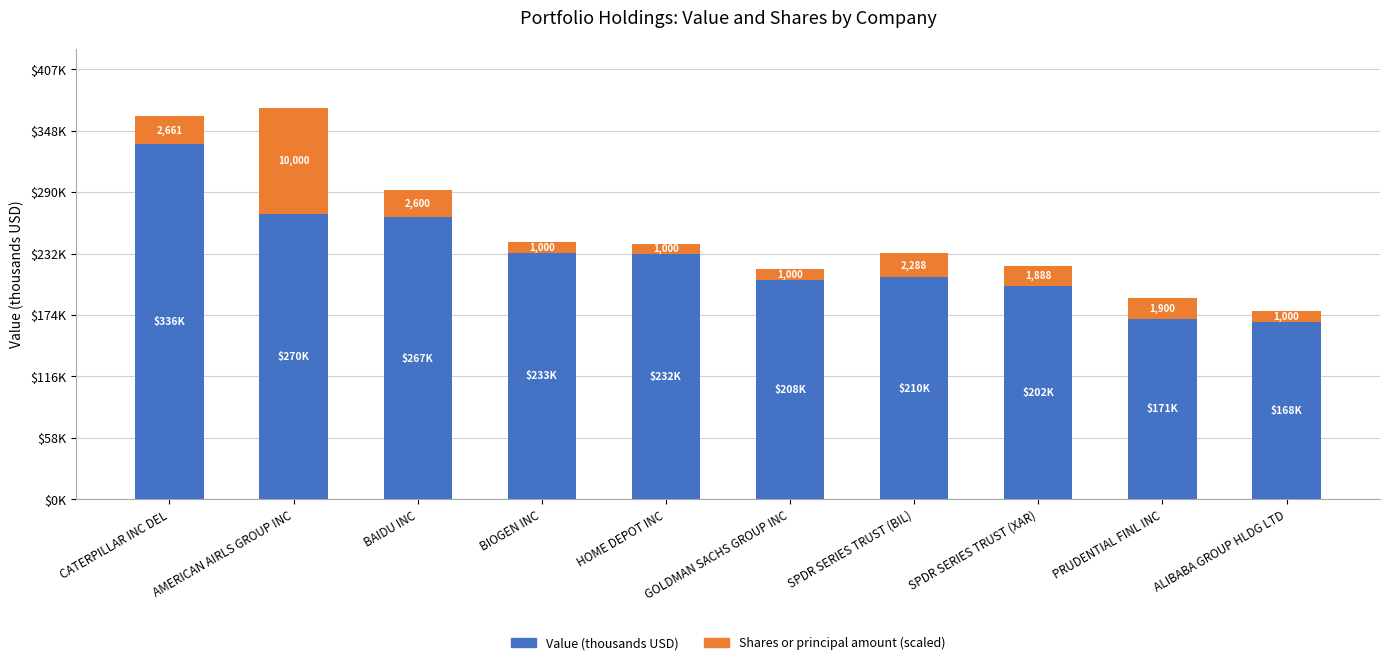

Which series has the widest spread of values?

Value (thousands USD)